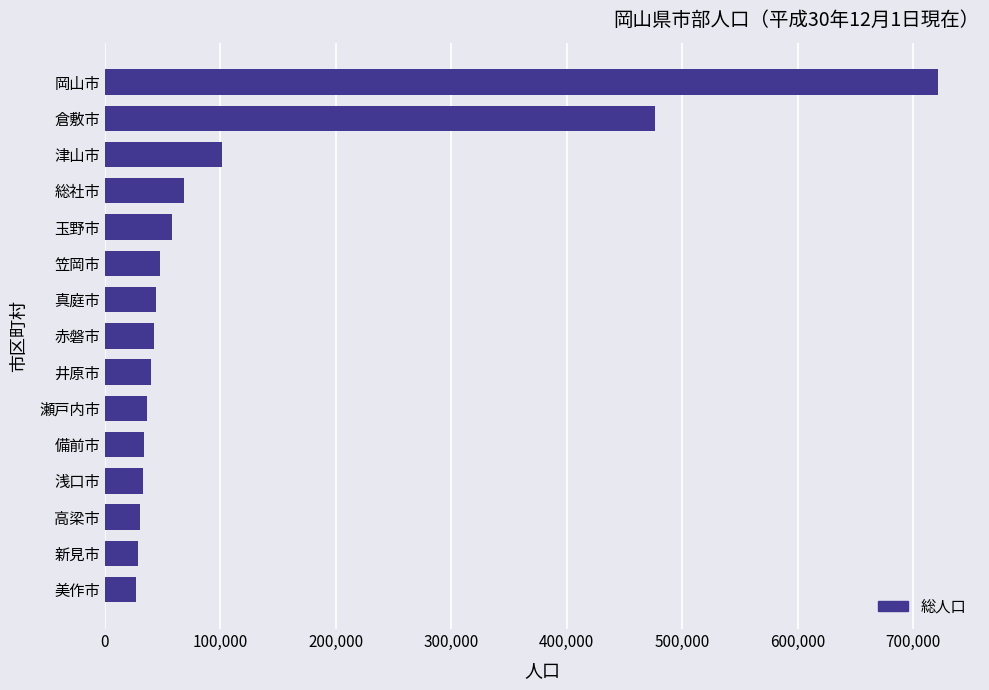

What is the difference between the maximum and second lowest values?

692888